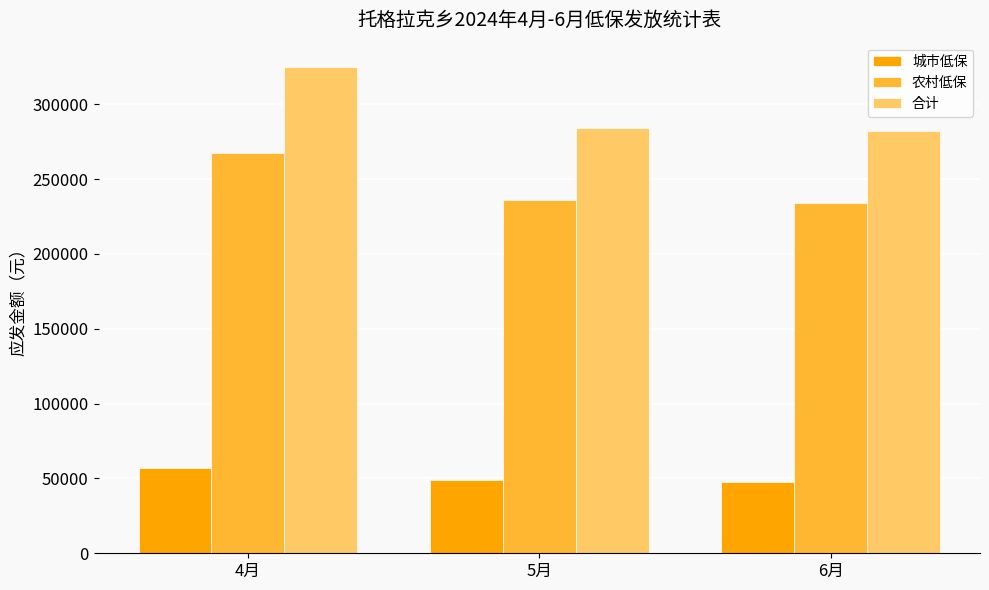

Rank the series by their average value, from highest to lowest.

合计, 农村低保, 城市低保